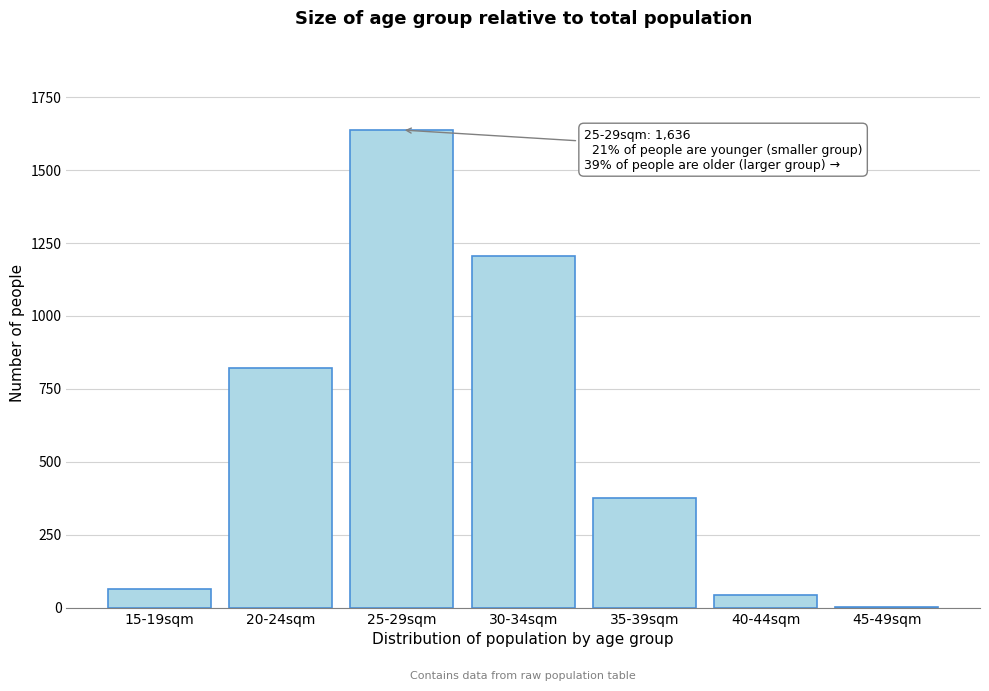

What is the sum of all values?

4146